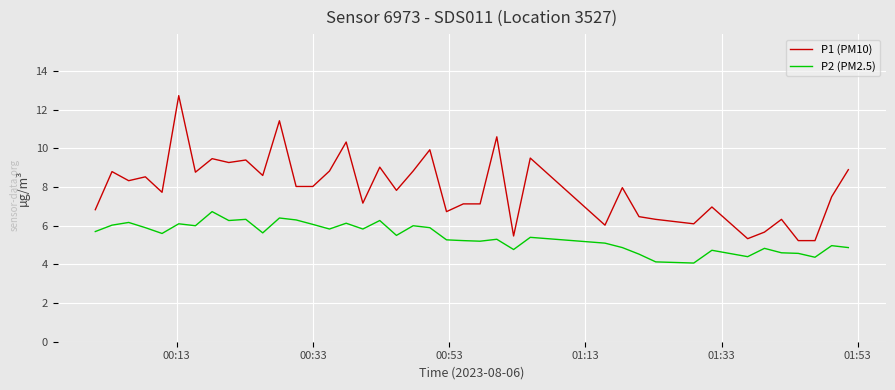

What is the difference between the maximum and minimum values in the P1 (PM10) series?

7.5